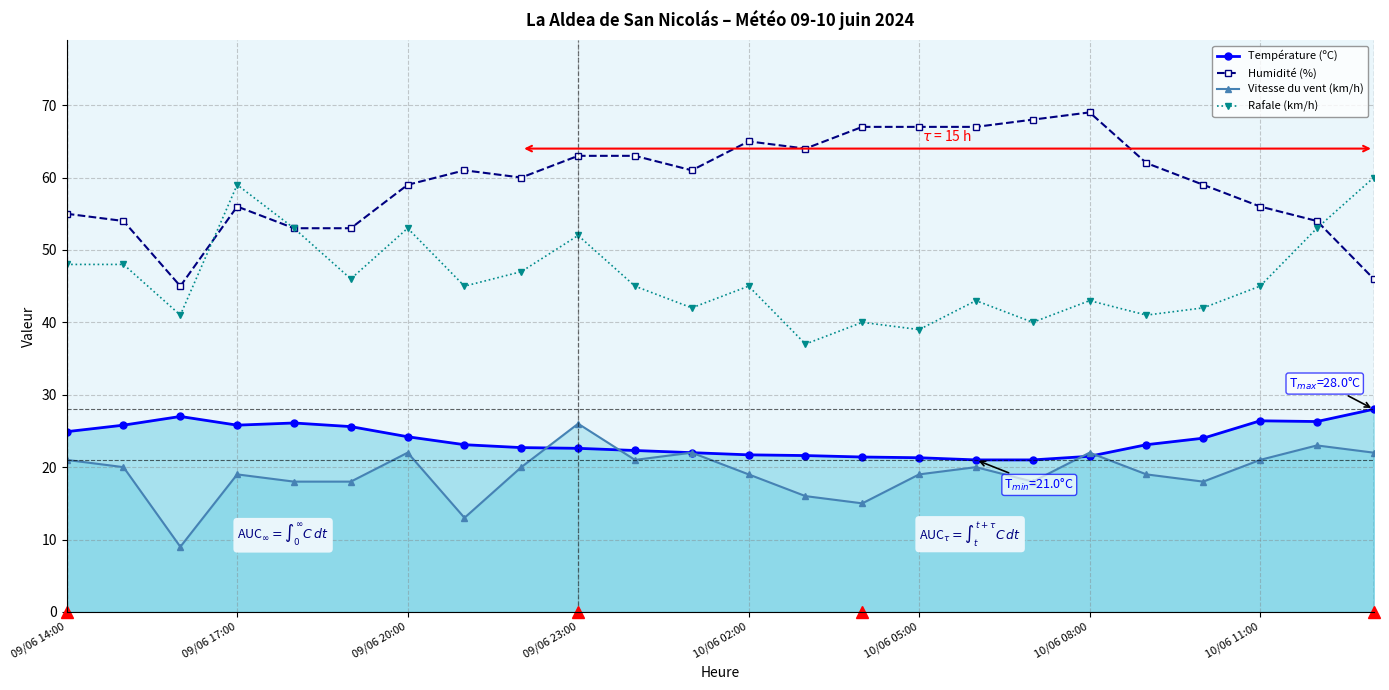

How many values in the Température (ºC) series exceed 23?

13